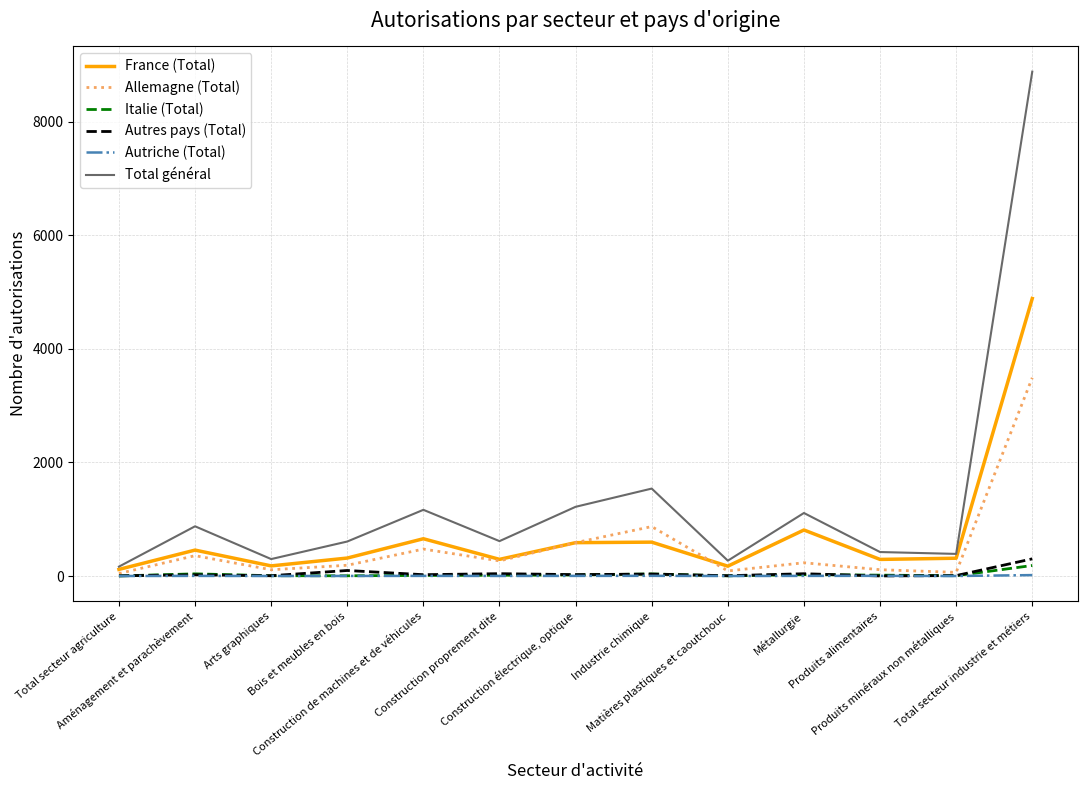

Count the number of data series in this chart.

6